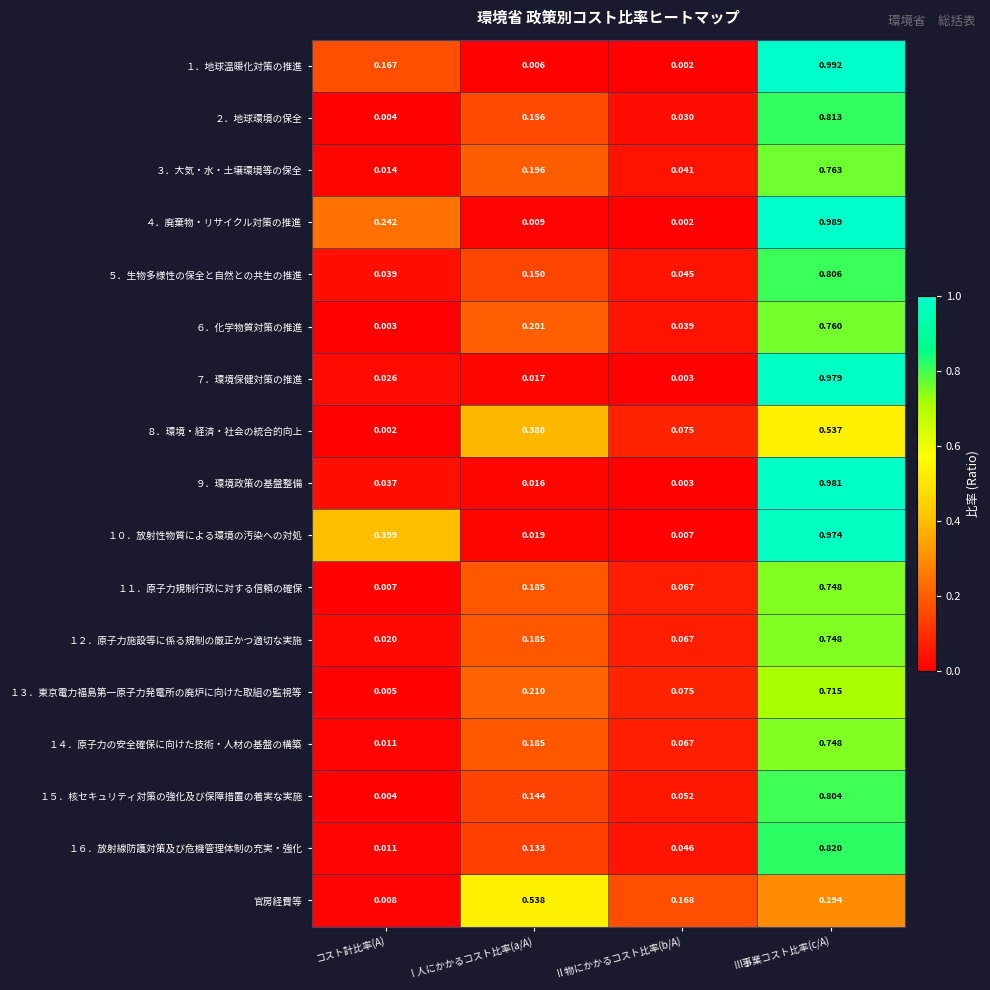

Which series changed the most between Ⅱ物にかかるコスト比率(b/A) and Ⅲ事業コスト比率(c/A)?

１．地球温暖化対策の推進